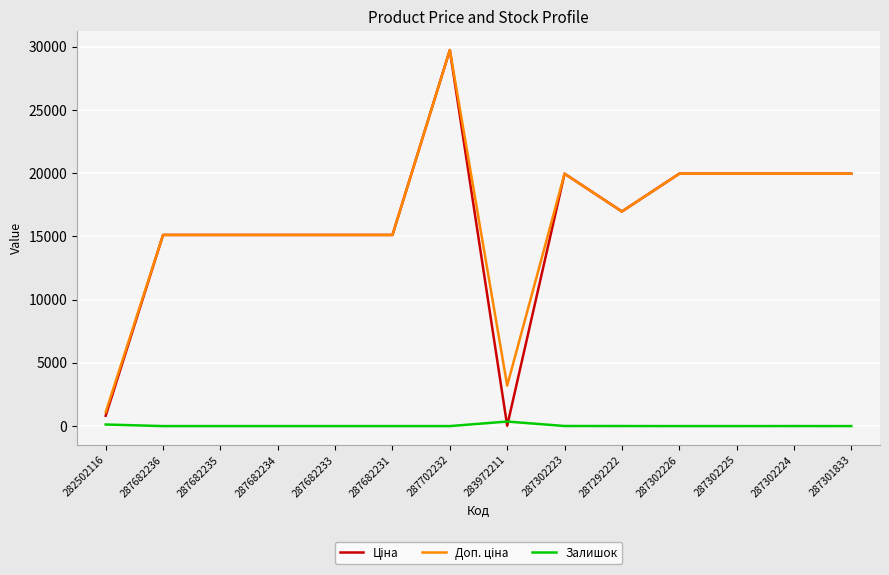

At how many categories does at least one series exceed 9003?

12